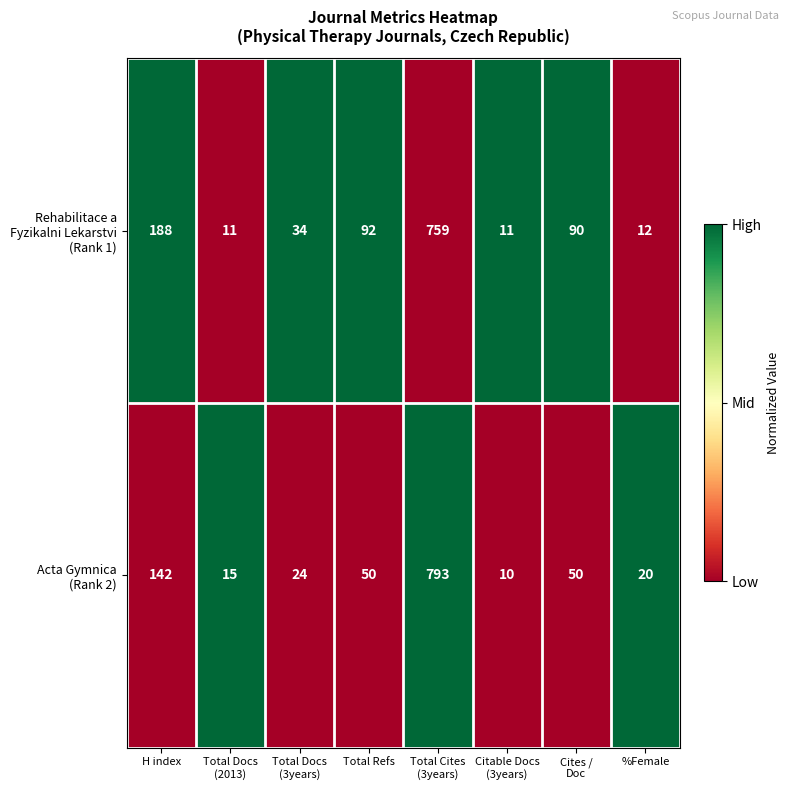

What is the total value across all series at %Female?

32